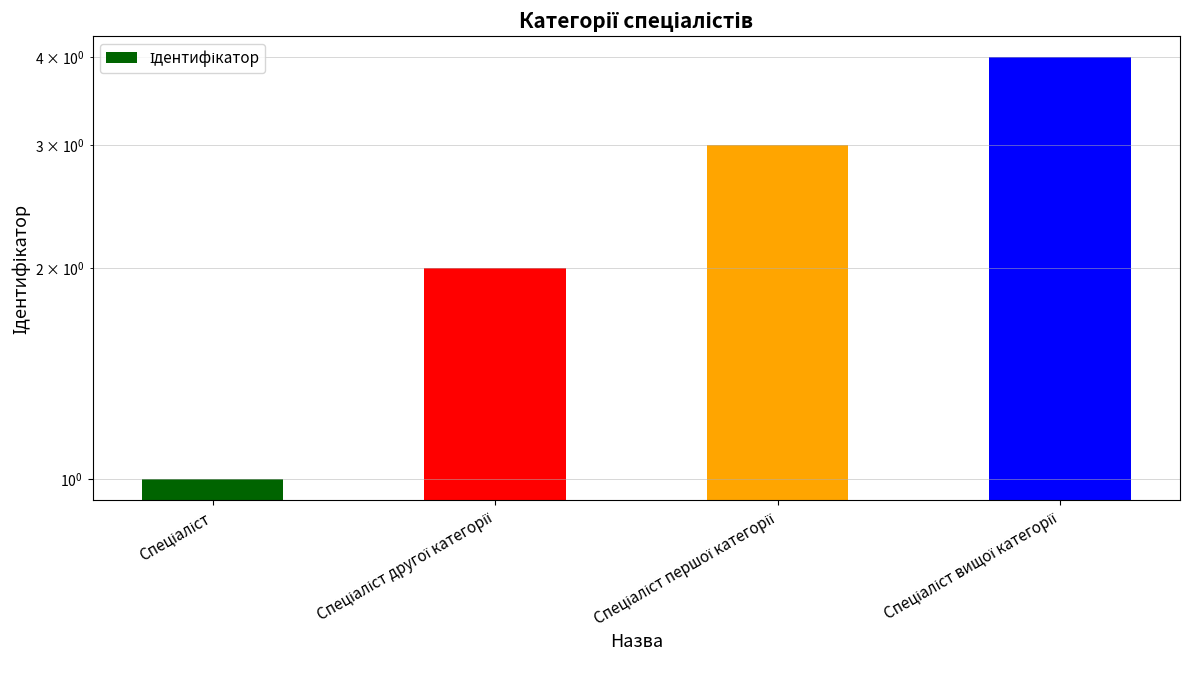

Reading right to left, list all the values displayed in this chart.

4	3	2	1